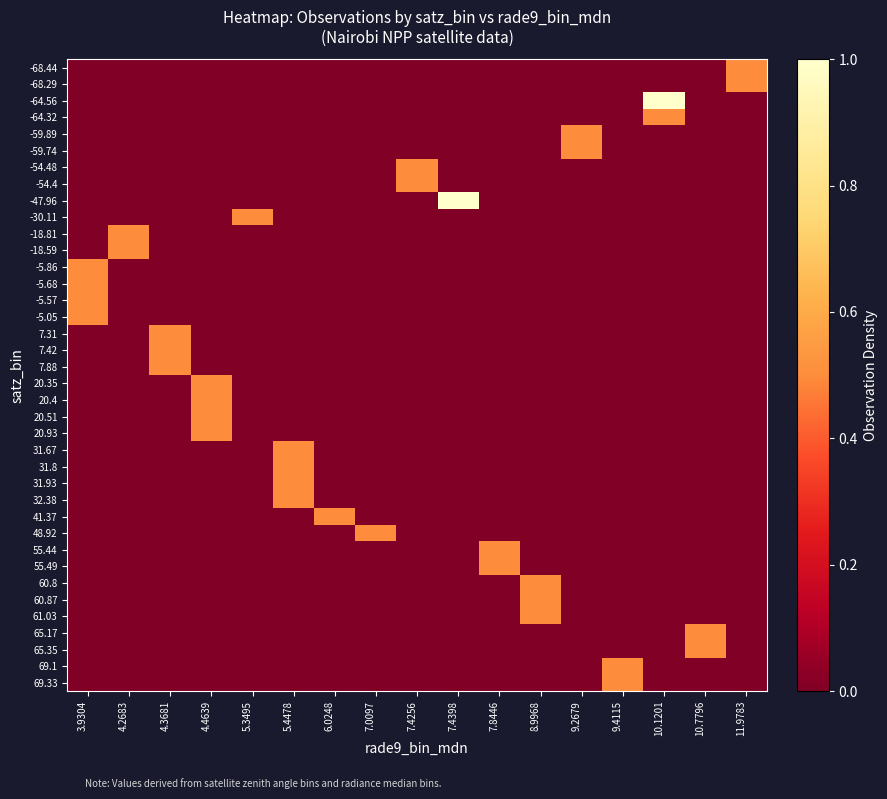

At which category is the sum across all series the highest?

3.9304